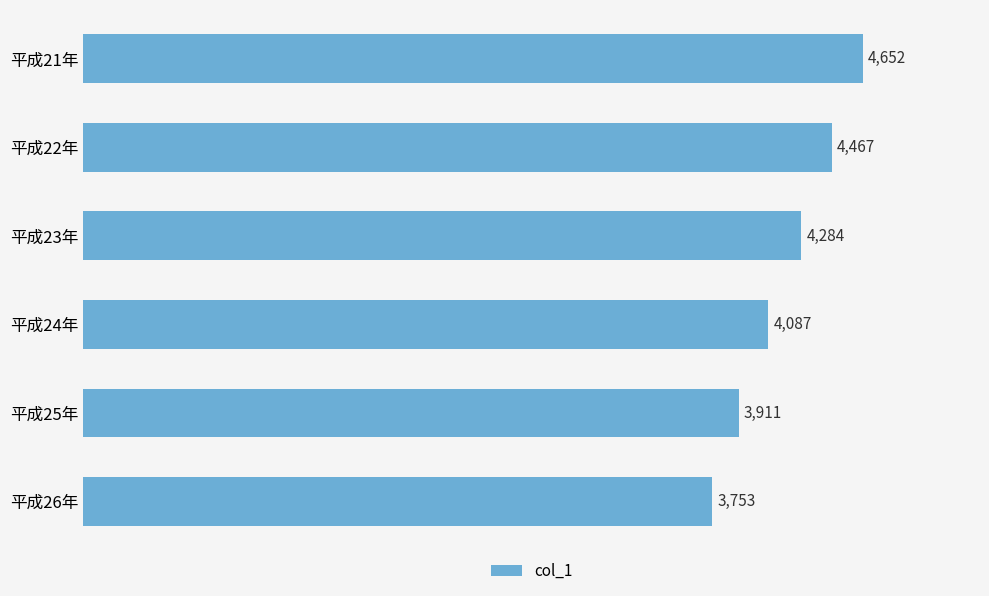

Which has a higher value, 平成25年 or 平成24年?

平成24年